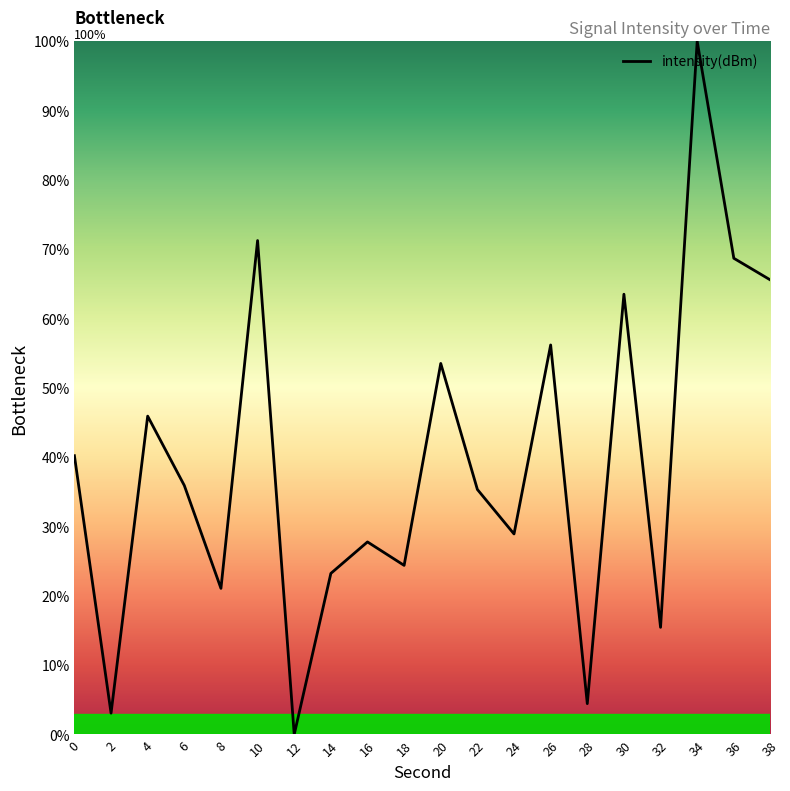

What is the change in value from 0 to 2?

-37.1